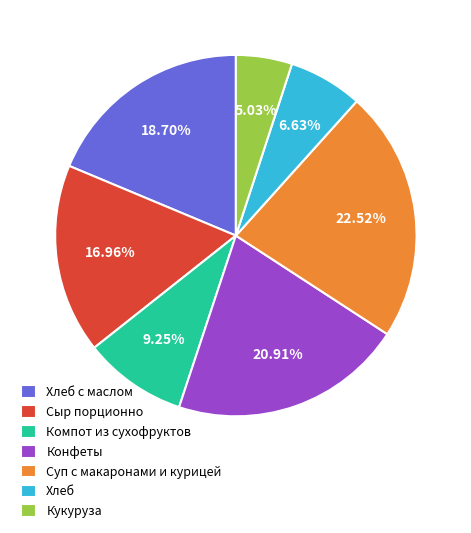

Rank the categories by value from highest to lowest.

Суп с макаронами и курицей, Конфеты, Хлеб с маслом, Сыр порционно, Компот из сухофруктов, Хлеб, Кукуруза